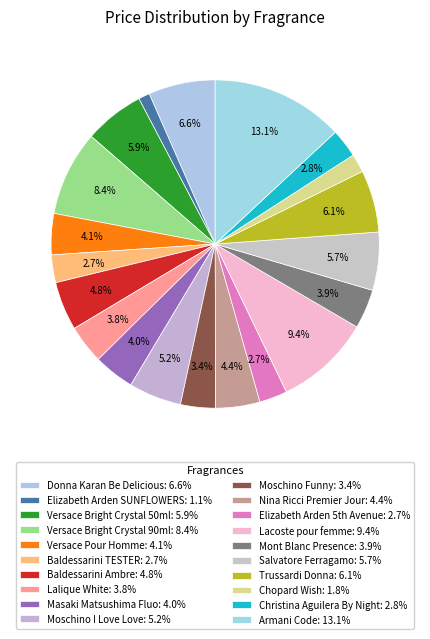

Is the sum of Elizabeth Arden SUNFLOWERS and Baldessarini Ambre greater than half?

No